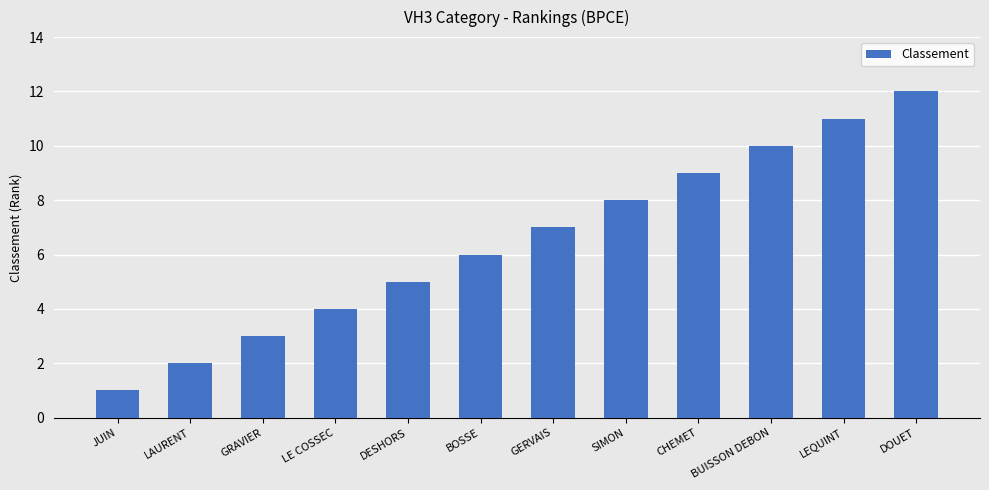

Reading right to left, extract all data points from this chart.

DOUET=12	LEQUINT=11	BUISSON DEBON=10	CHEMET=9	SIMON=8	GERVAIS=7	BOSSE=6	DESHORS=5	LE COSSEC=4	GRAVIER=3	LAURENT=2	JUIN=1